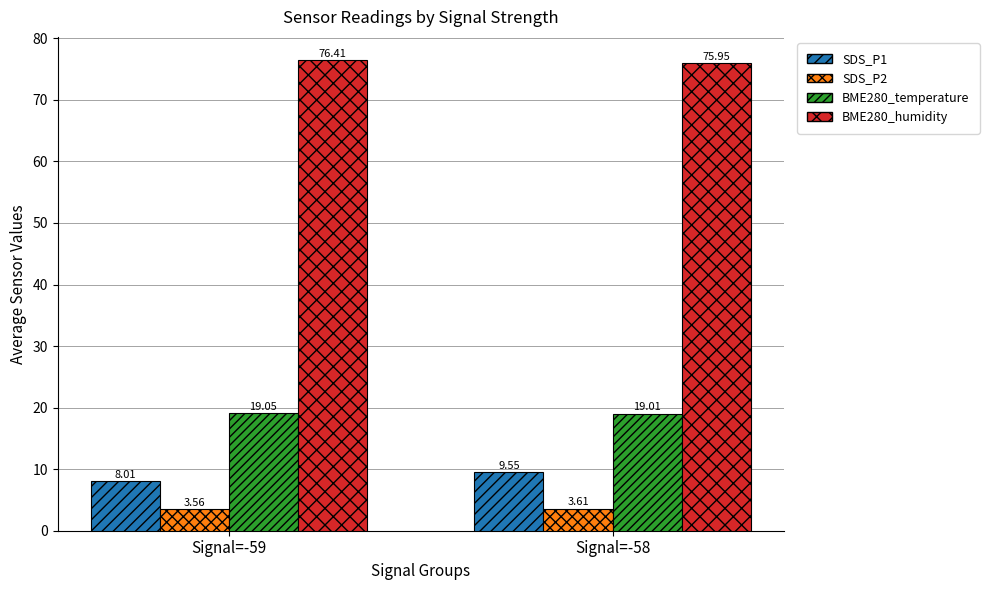

What are all the series names shown in the legend?

SDS_P1, SDS_P2, BME280_temperature, BME280_humidity